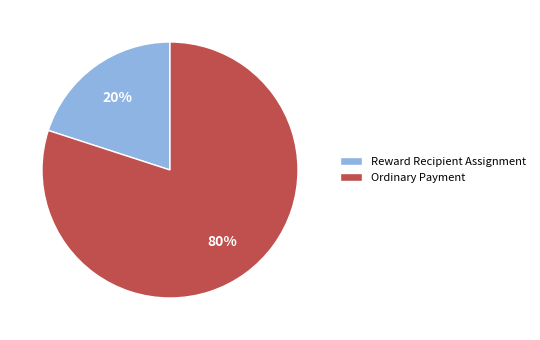

To the nearest percent, what portion does Ordinary Payment represent?

80%